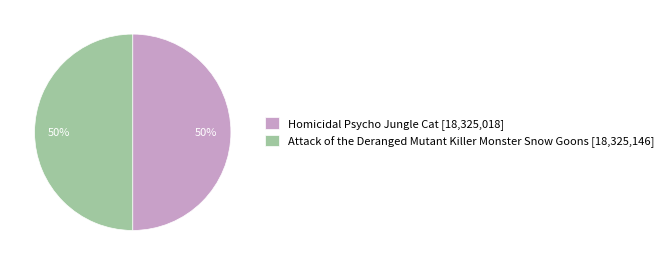

To the nearest percent, what is the combined percentage of Attack of the Deranged Mutant Killer Monster Snow Goons [18,325,146] and Homicidal Psycho Jungle Cat [18,325,018]?

100%